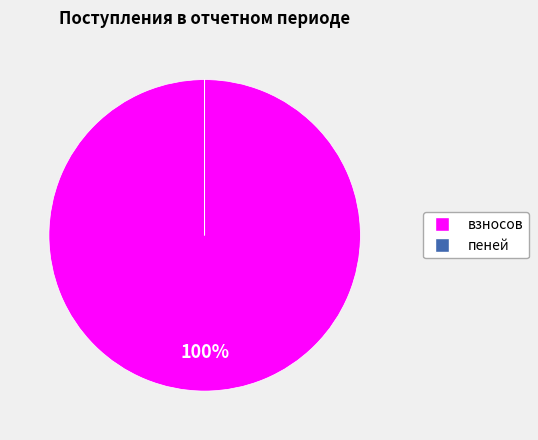

The взносов slice represents 100% of the pie. True or false?

True